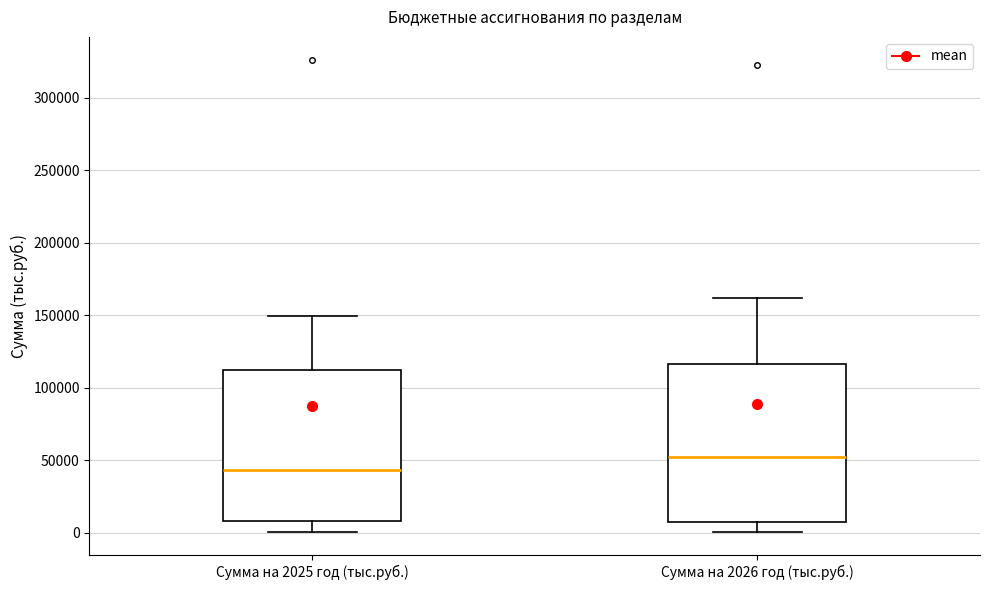

Which box has the highest median line?

Сумма на 2026 год (тыс.руб.)